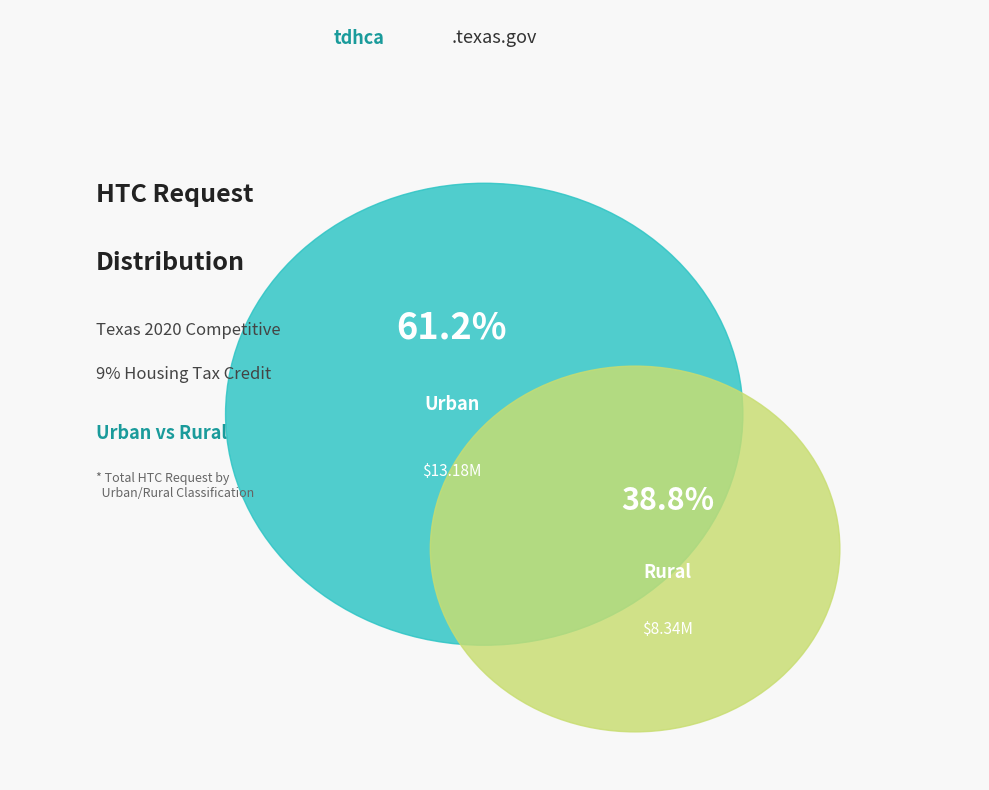

Rank the categories by value from highest to lowest.

Urban, Rural